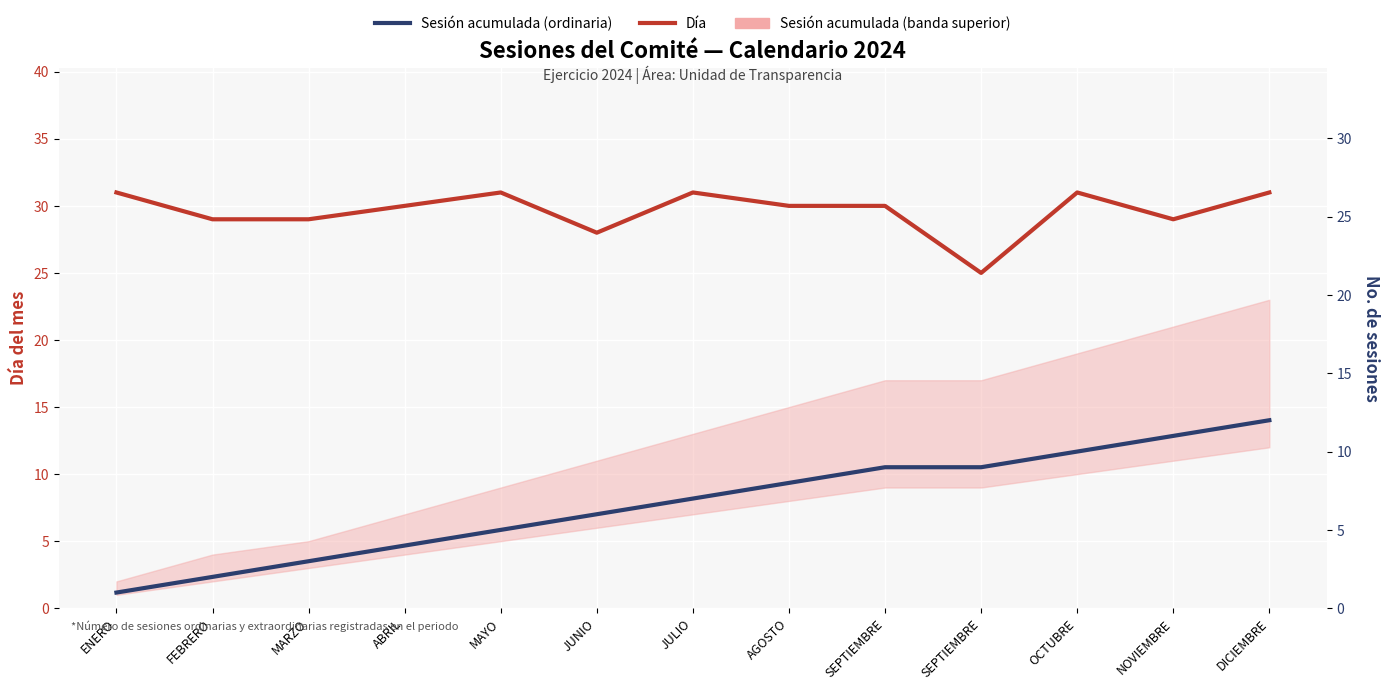

True or false: Día has a value of 30 at SEPTIEMBRE.

True